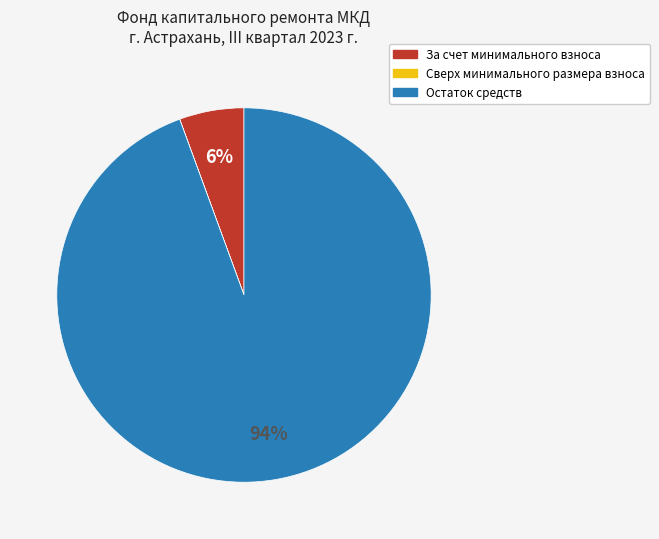

The За счет минимального взноса slice represents 13% of the pie. True or false?

False